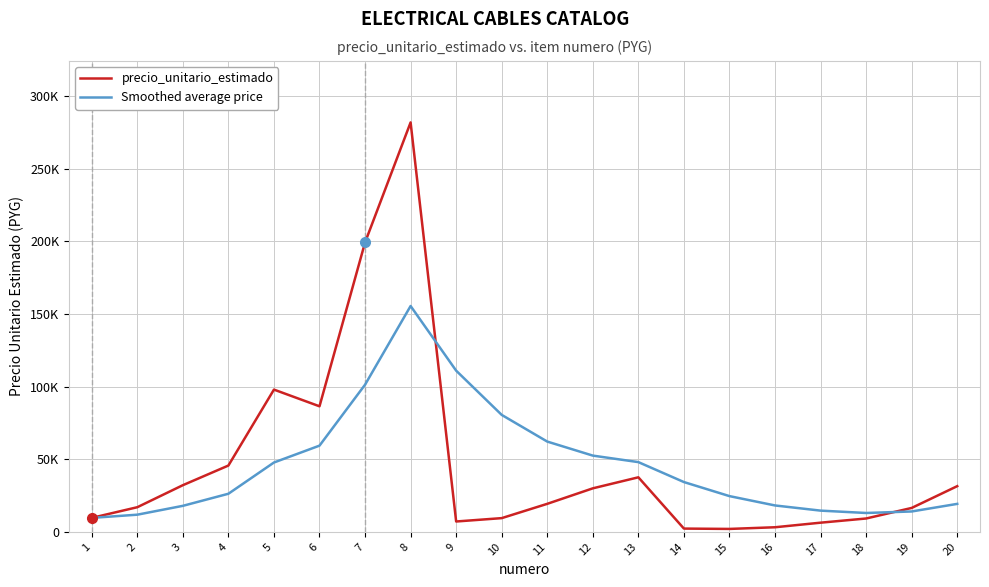

Does the chart display data point markers on the line(s)?

No